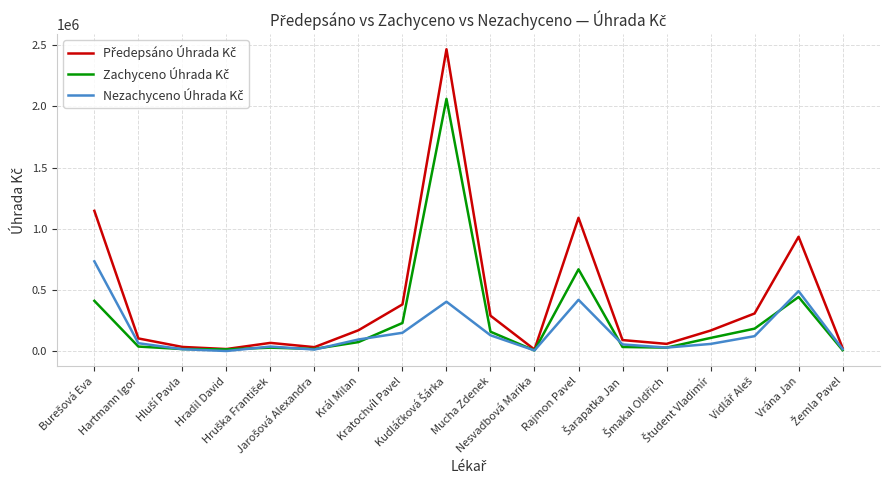

What is the maximum value shown in the chart?

2467289.6